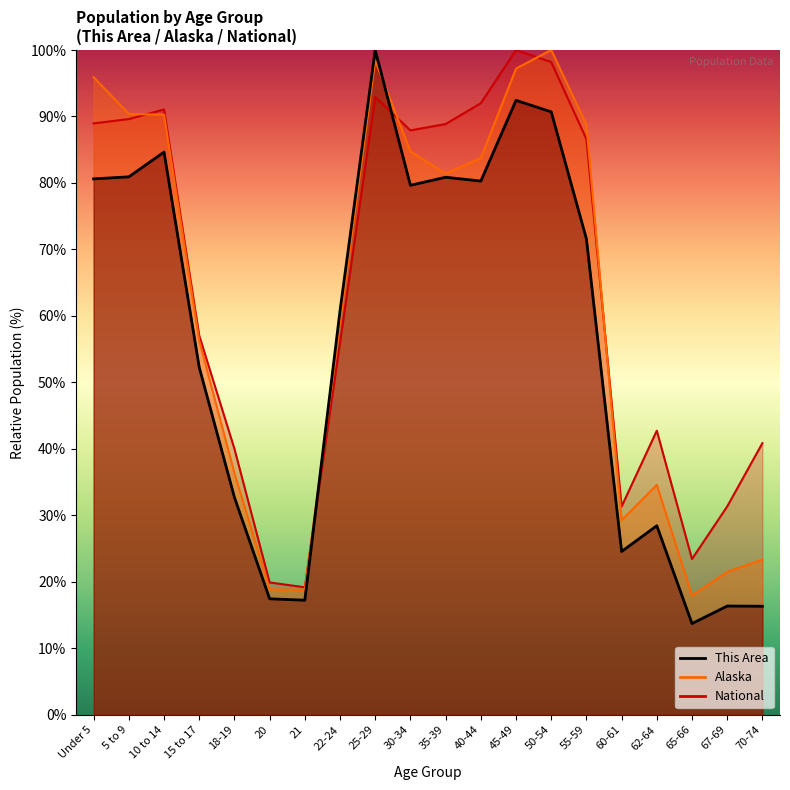

Which category has the lowest value in the Alaska series?

65-66